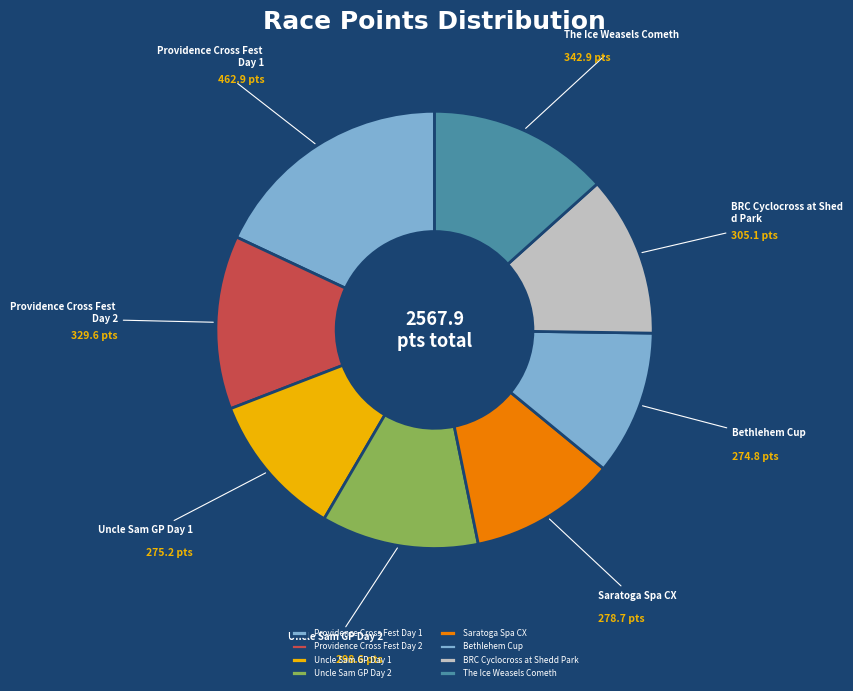

How many slices are in this pie chart?

8